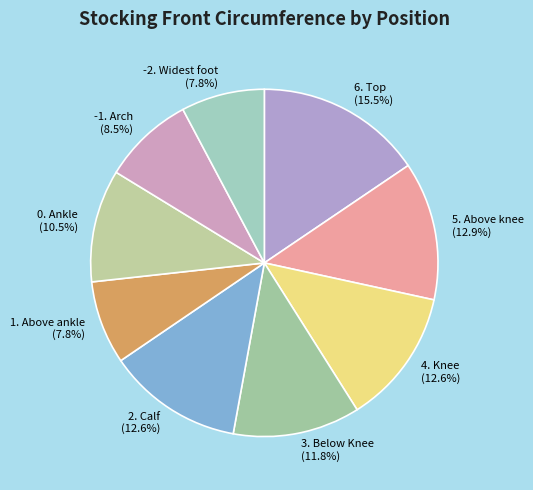

Does 2. Calf (12.6%) account for over 50% of the chart?

No